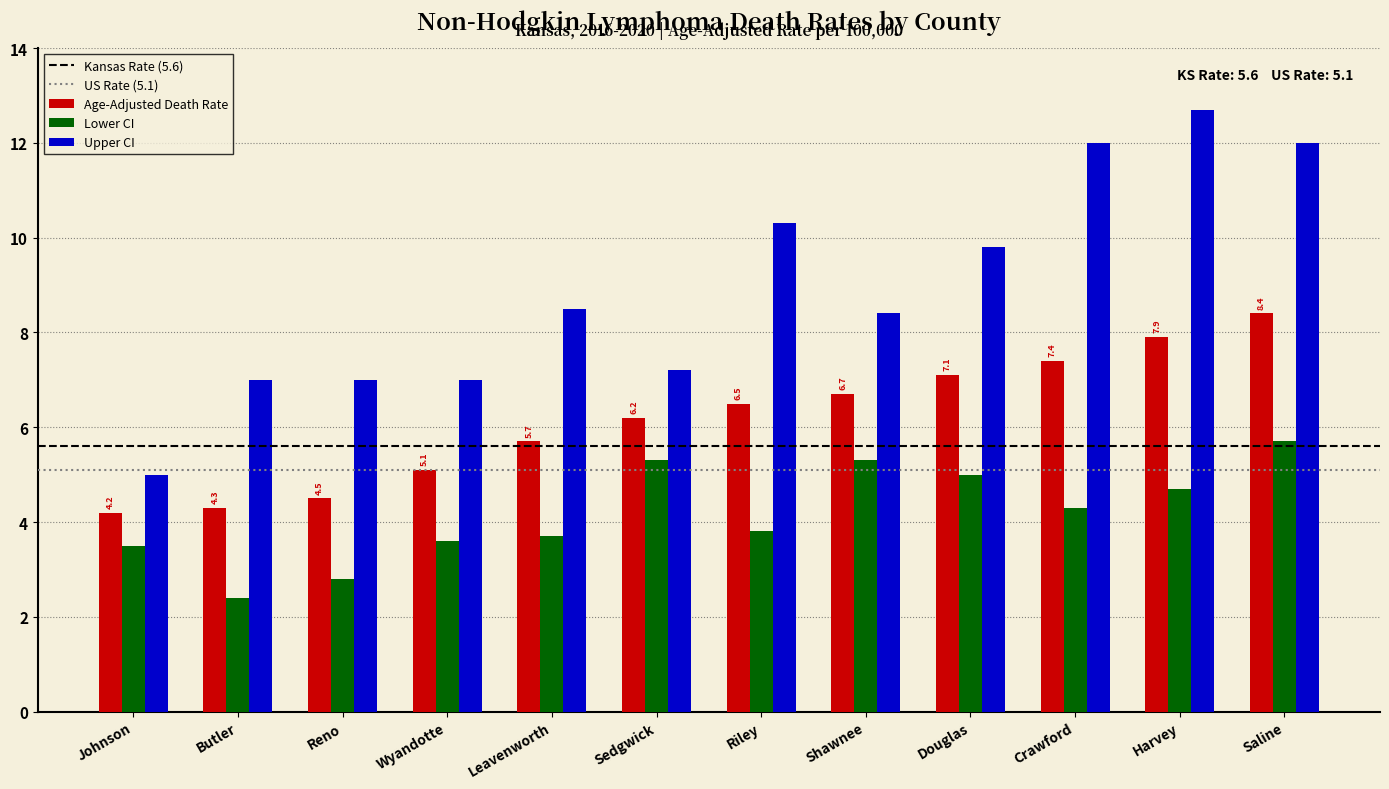

At which label does Age-Adjusted Death Rate first exceed 6?

Sedgwick